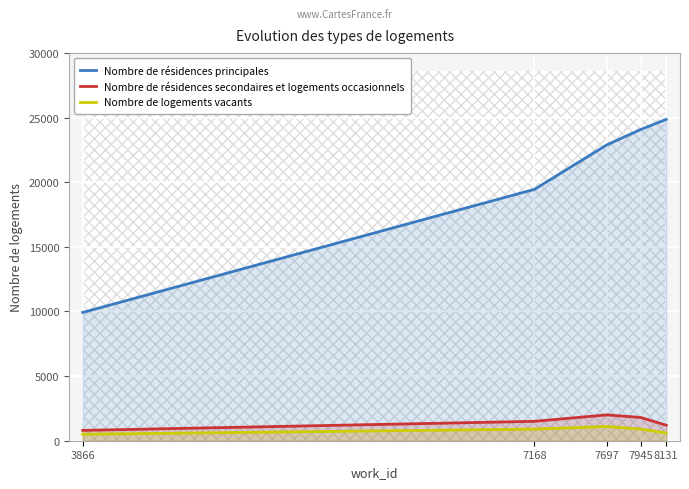

The Nombre de résidences secondaires et logements occasionnels series shows 2000 at 7697. True or false?

True